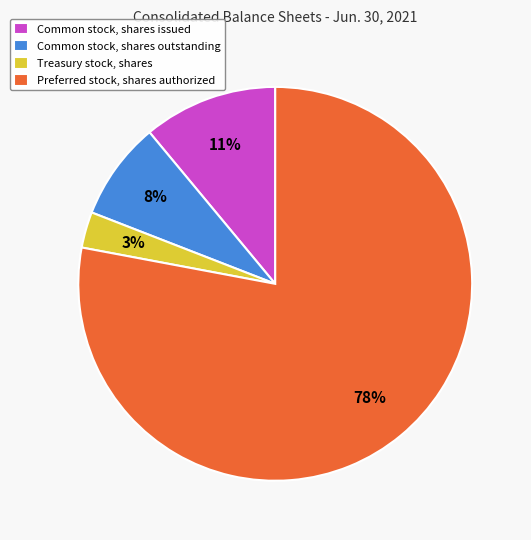

Which category accounts for the majority?

Preferred stock, shares authorized